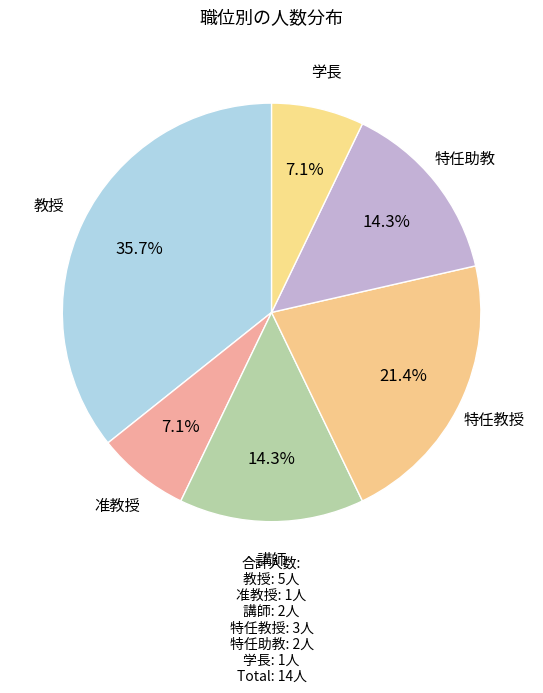

Is it true that 特任助教 is 1% of the pie?

False